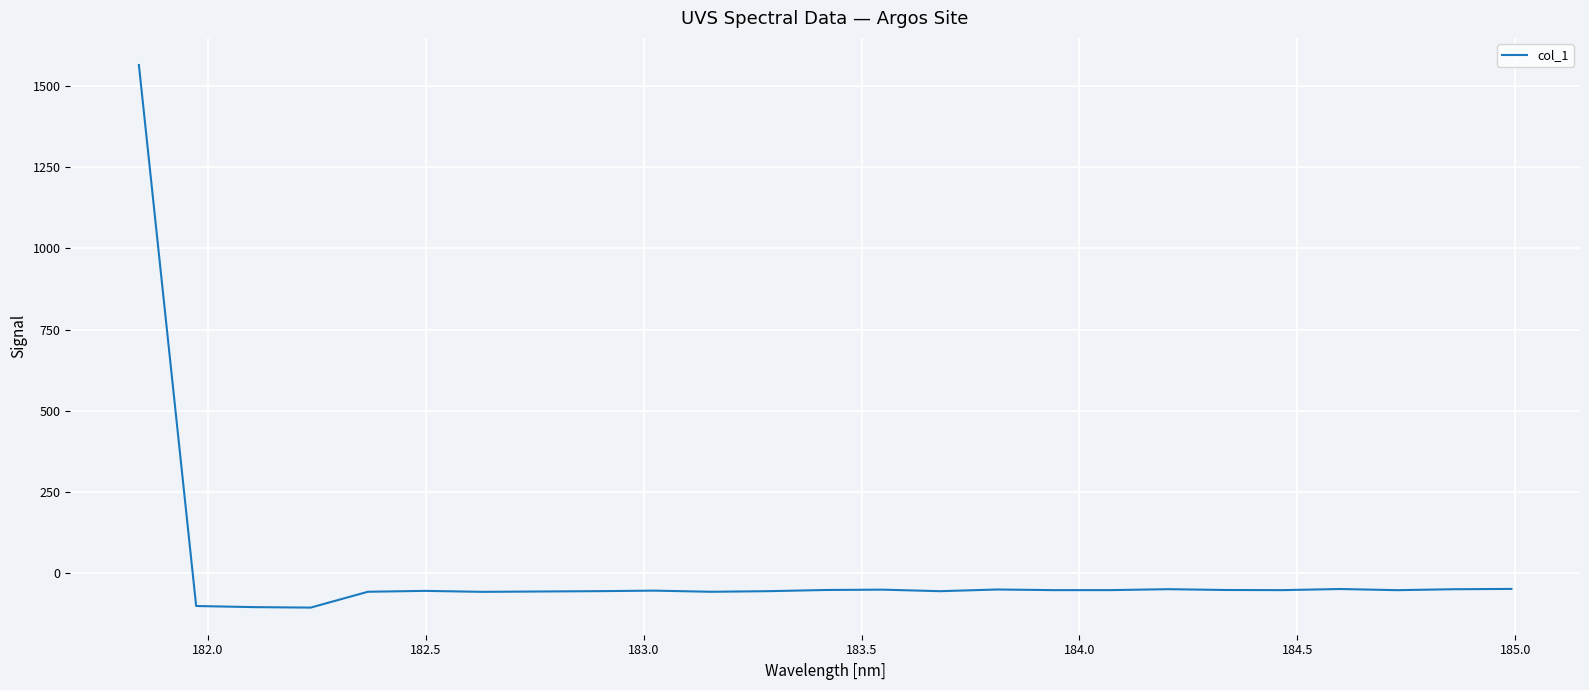

What is the greatest value displayed?

1565.9